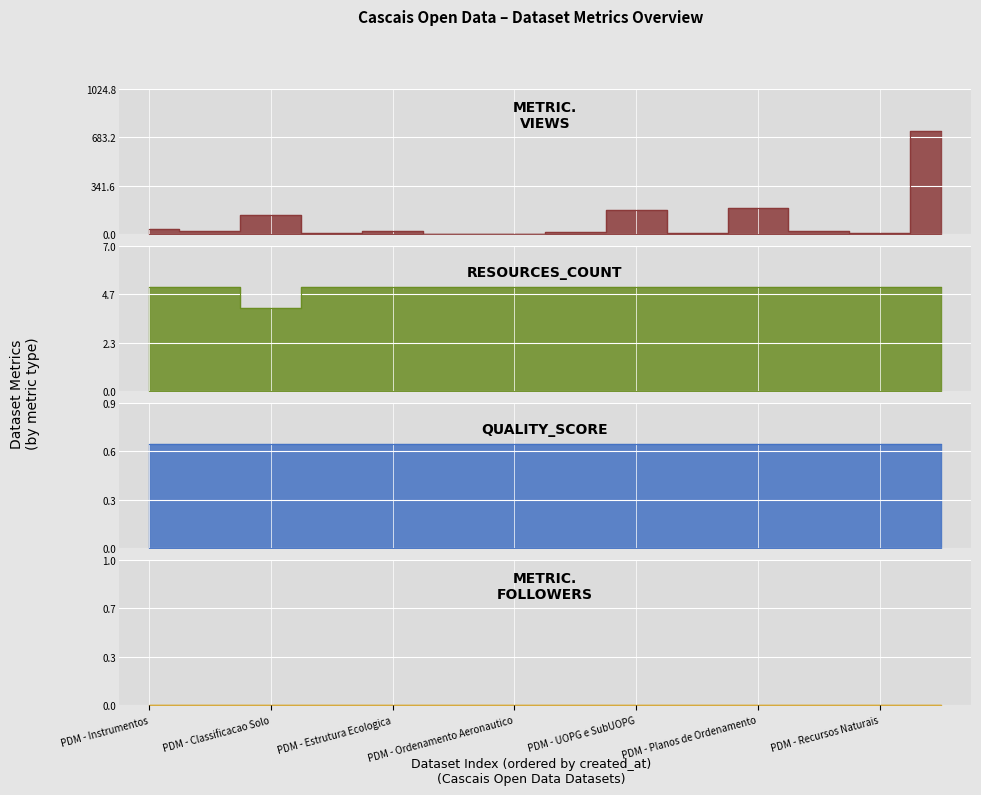

Which category has the lowest value in the metric.views series?

PDM - Ordenamento Aeronautico